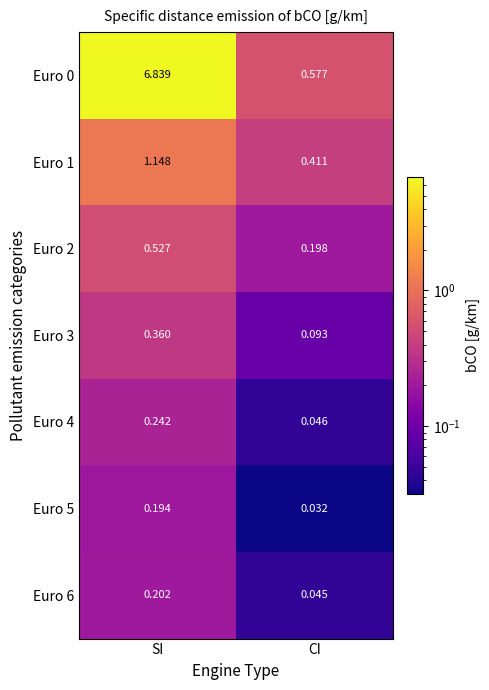

Is the value of Euro 5 at CI greater than the value of Euro 4 at SI?

No